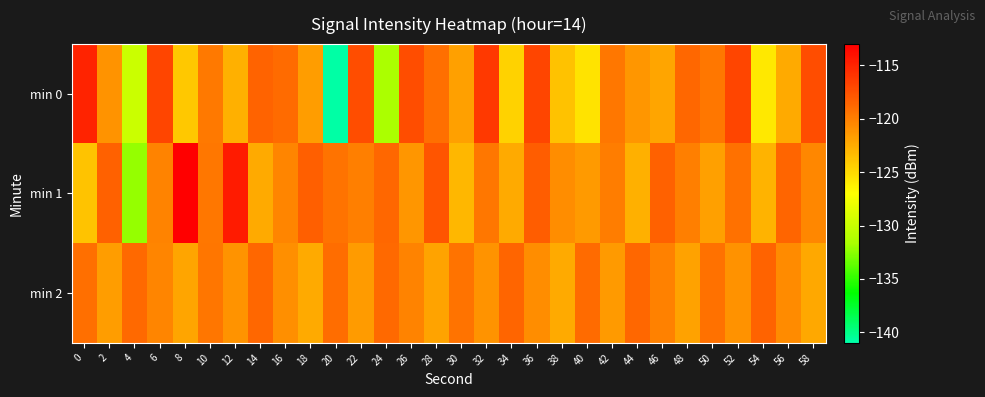

Which label corresponds to the smallest value in the chart?

20